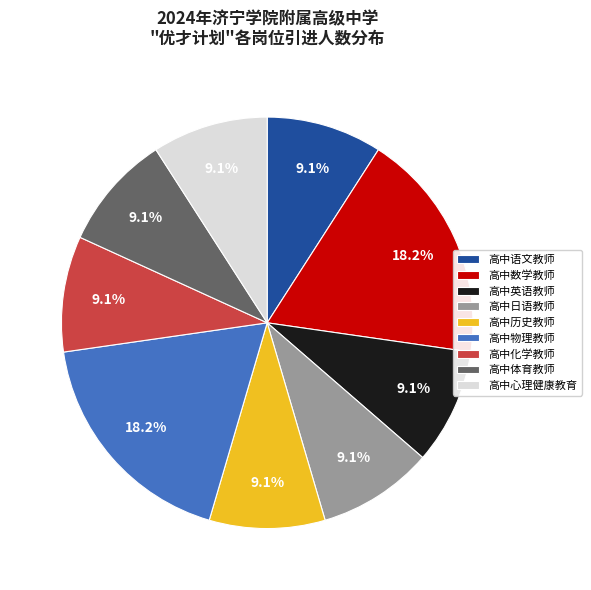

The 高中数学教师 slice represents 12% of the pie. True or false?

False